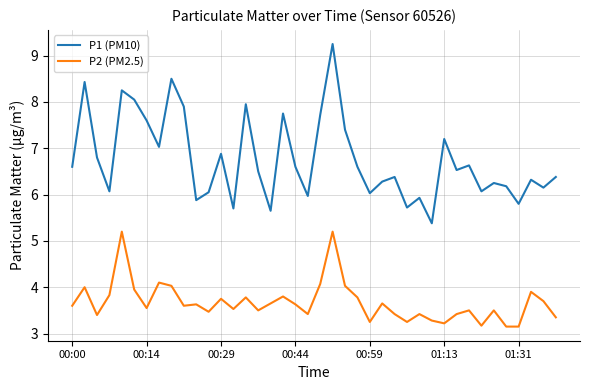

What is the difference between the maximum and minimum values in the P1 (PM10) series?

3.9